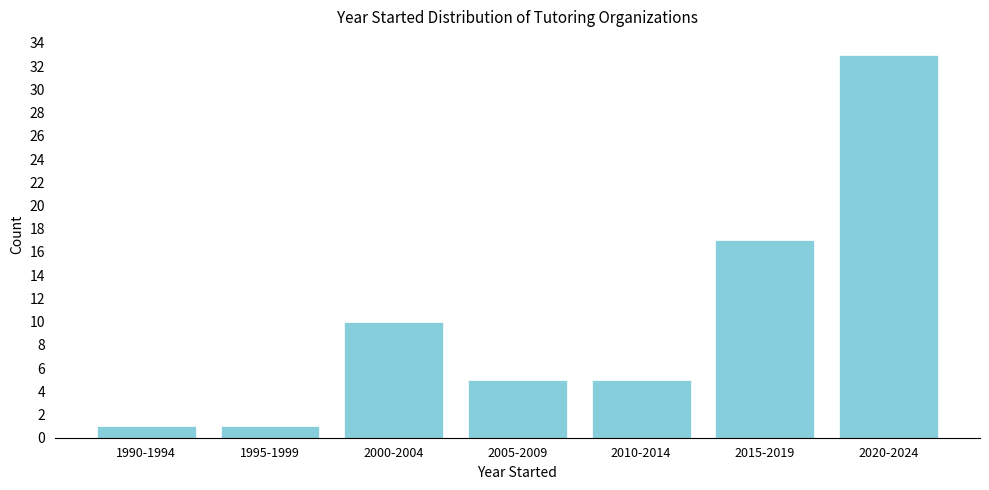

Reading right to left, extract all data points from this chart.

33	17	5	5	10	1	1